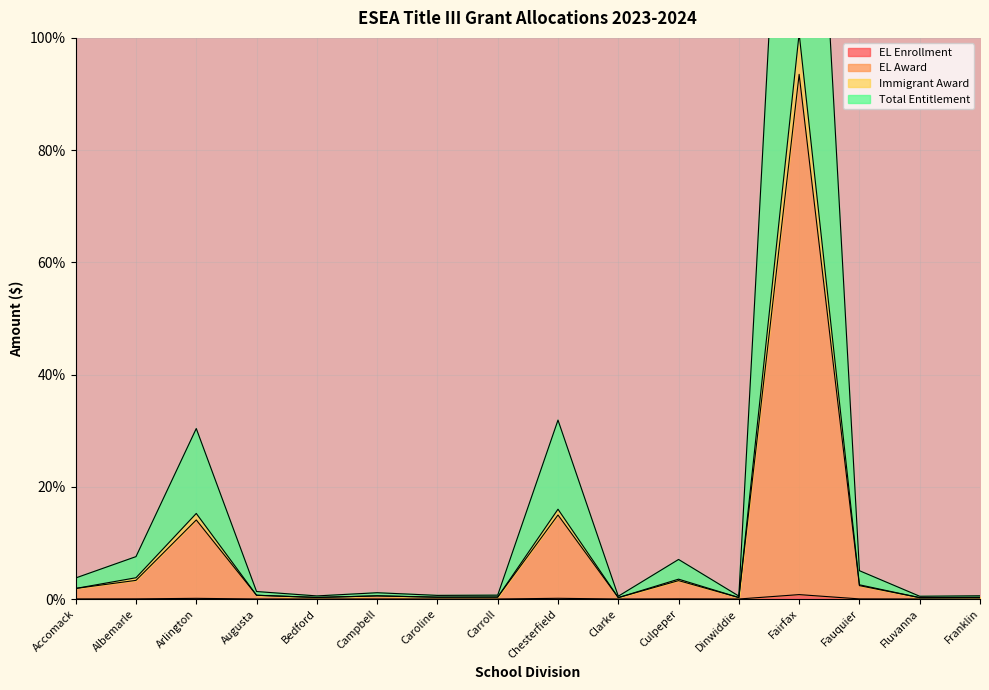

What is the maximum value for EL Award?

93.5